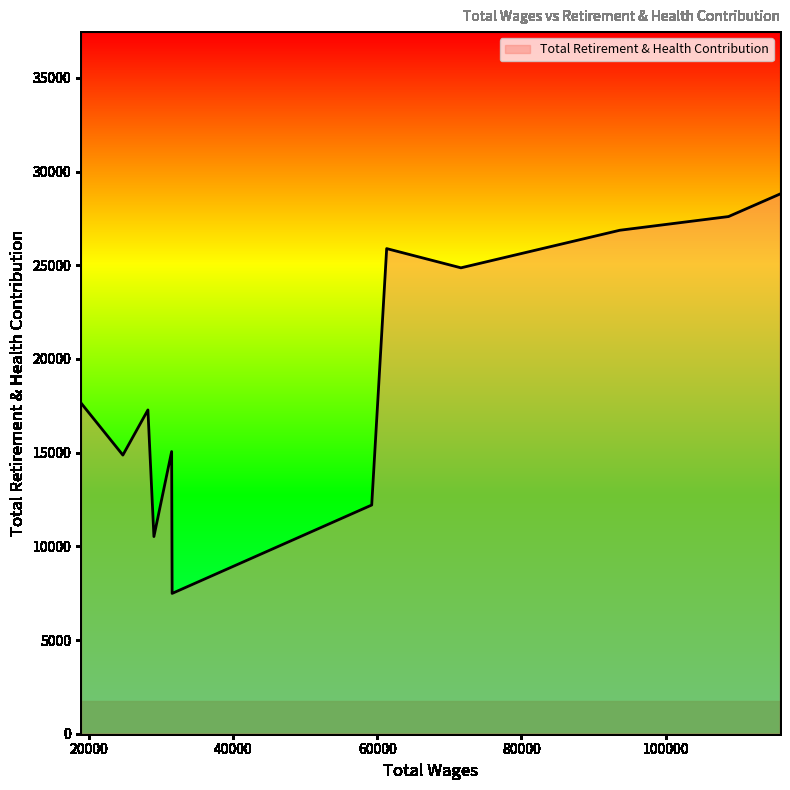

What is the minimum value shown in the chart?

7488